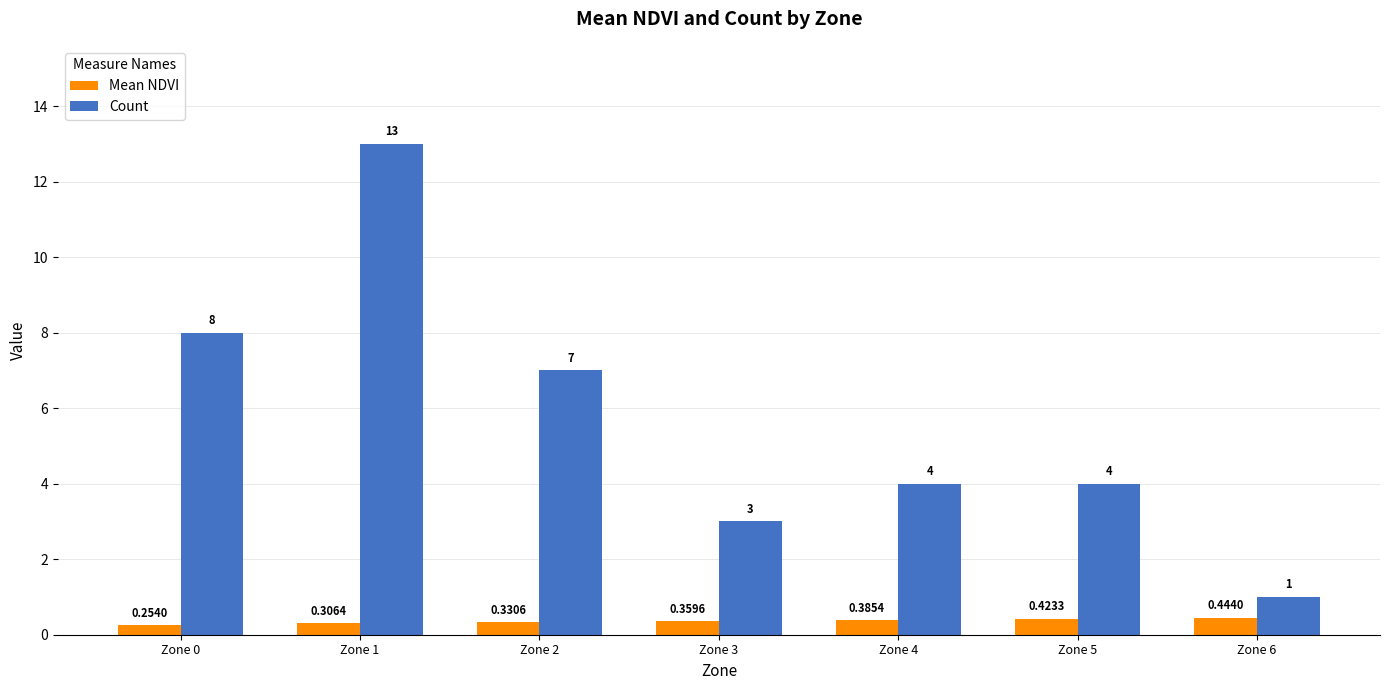

Is the value of Mean NDVI at Zone 6 greater than the value of Count at Zone 1?

No